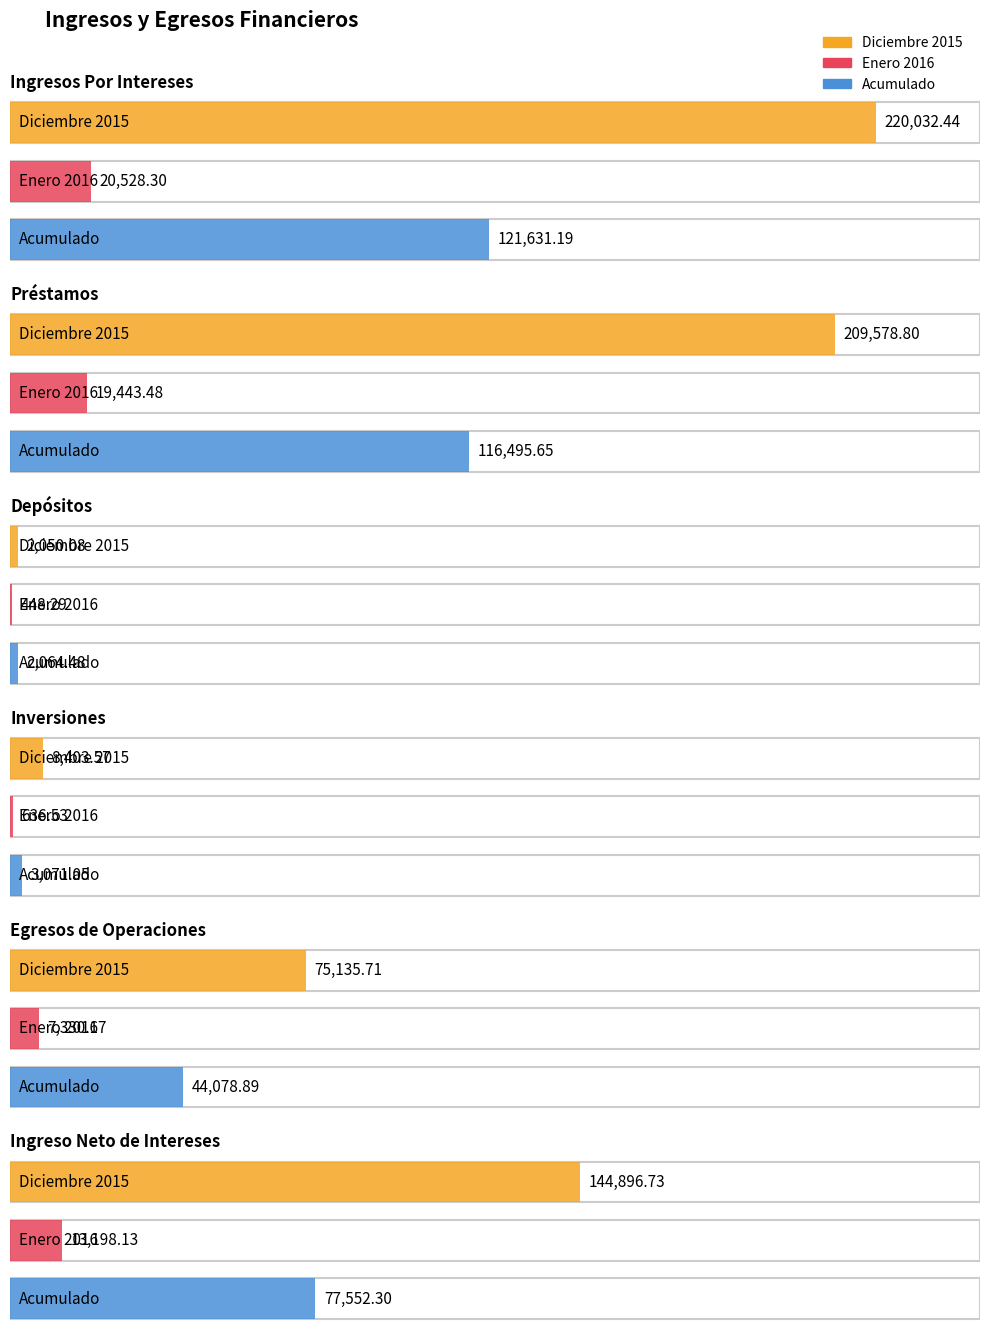

Reading left to right, transcribe all the data shown in this chart.

Diciembre 2015: 220032.4	209578.8	2050.1	8403.6	75135.7	144896.7
Enero 2016: 20528.3	19443.5	448.3	636.5	7330.2	13198.1
Acumulado: 121631.2	116495.6	2064.5	3071.1	44078.9	77552.3